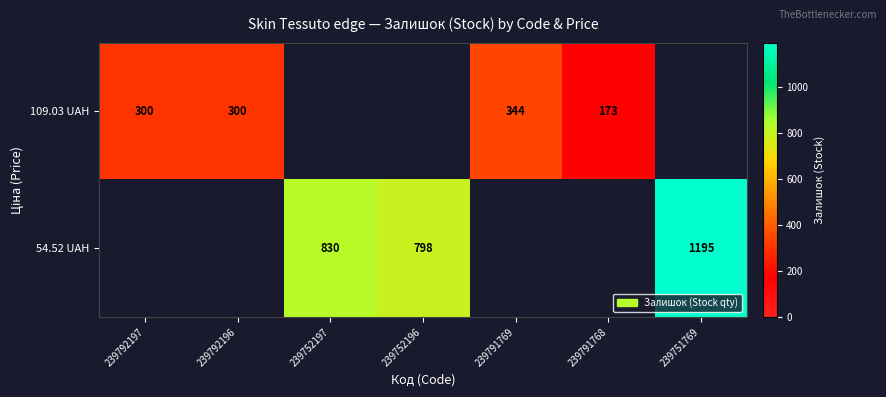

Is the value of 54.52 UAH at 239751769 greater than the value of 109.03 UAH at 239791769?

Yes